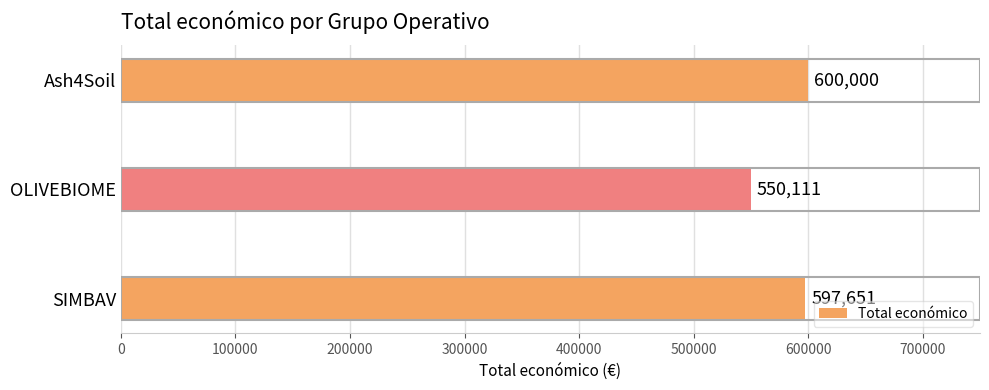

What is the change in value from SIMBAV to OLIVEBIOME?

-47540